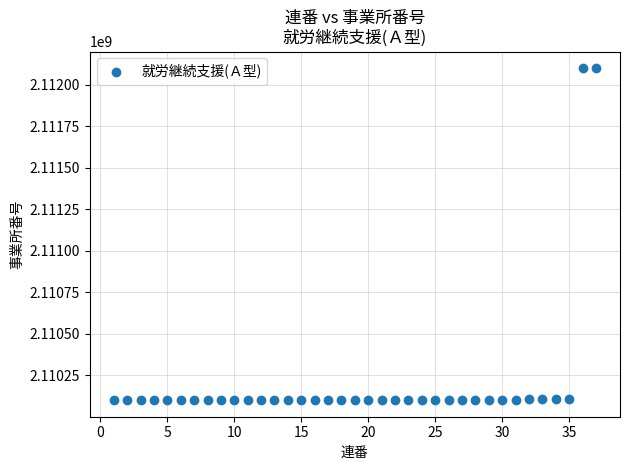

What is the range of Y values (max minus min)?

1999857